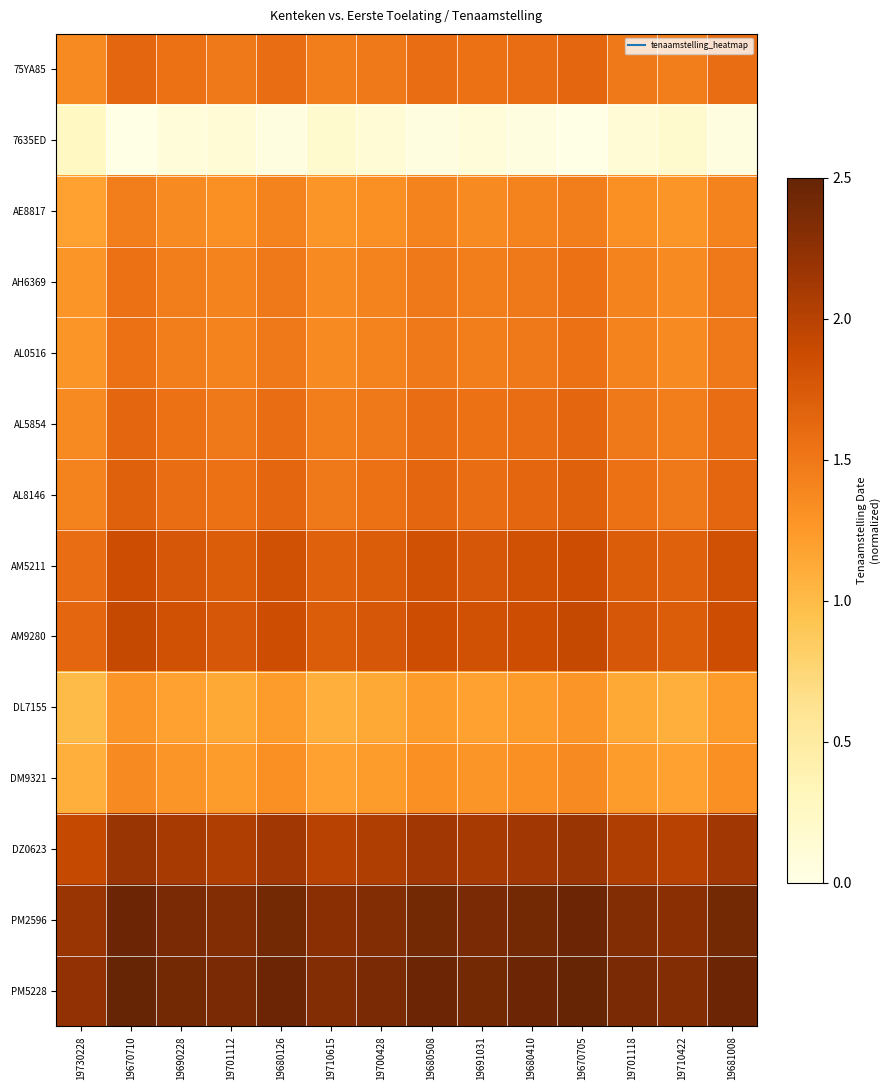

Reading left to right, transcribe all the data shown in this chart.

75YA85: 19730228=1.4	19670710=1.6	19690228=1.5	19701112=1.5	19680126=1.6	19710615=1.5	19700428=1.5	19680508=1.6	19691031=1.5	19680410=1.6	19670705=1.6	19701118=1.5	19710422=1.5	19681008=1.6
7635ED: 19730228=0.3	19670710=0.0	19690228=0.1	19701112=0.1	19680126=0.0	19710615=0.2	19700428=0.1	19680508=0.0	19691031=0.1	19680410=0.0	19670705=0.0	19701118=0.1	19710422=0.2	19681008=0.0
AE8817: 19730228=1.2	19670710=1.5	19690228=1.4	19701112=1.3	19680126=1.4	19710615=1.3	19700428=1.3	19680508=1.4	19691031=1.4	19680410=1.4	19670705=1.5	19701118=1.3	19710422=1.3	19681008=1.4
AH6369: 19730228=1.3	19670710=1.5	19690228=1.5	19701112=1.4	19680126=1.5	19710615=1.4	19700428=1.4	19680508=1.5	19691031=1.5	19680410=1.5	19670705=1.5	19701118=1.4	19710422=1.4	19681008=1.5
AL0516: 19730228=1.3	19670710=1.5	19690228=1.5	19701112=1.4	19680126=1.5	19710615=1.4	19700428=1.4	19680508=1.5	19691031=1.5	19680410=1.5	19670705=1.5	19701118=1.4	19710422=1.4	19681008=1.5
AL5854: 19730228=1.4	19670710=1.6	19690228=1.5	19701112=1.5	19680126=1.6	19710615=1.5	19700428=1.5	19680508=1.6	19691031=1.5	19680410=1.6	19670705=1.6	19701118=1.5	19710422=1.5	19681008=1.6
AL8146: 19730228=1.4	19670710=1.7	19690228=1.6	19701112=1.5	19680126=1.6	19710615=1.5	19700428=1.5	19680508=1.6	19691031=1.6	19680410=1.6	19670705=1.7	19701118=1.5	19710422=1.5	19681008=1.6
AM5211: 19730228=1.6	19670710=1.9	19690228=1.8	19701112=1.7	19680126=1.8	19710615=1.7	19700428=1.7	19680508=1.8	19691031=1.8	19680410=1.8	19670705=1.9	19701118=1.7	19710422=1.7	19681008=1.8
AM9280: 19730228=1.6	19670710=1.9	19690228=1.8	19701112=1.8	19680126=1.9	19710615=1.7	19700428=1.8	19680508=1.9	19691031=1.8	19680410=1.9	19670705=1.9	19701118=1.8	19710422=1.7	19681008=1.9
DL7155: 19730228=1.0	19670710=1.3	19690228=1.2	19701112=1.1	19680126=1.2	19710615=1.1	19700428=1.1	19680508=1.2	19691031=1.2	19680410=1.2	19670705=1.3	19701118=1.1	19710422=1.1	19681008=1.2
DM9321: 19730228=1.1	19670710=1.4	19690228=1.3	19701112=1.2	19680126=1.3	19710615=1.2	19700428=1.2	19680508=1.3	19691031=1.3	19680410=1.3	19670705=1.4	19701118=1.2	19710422=1.2	19681008=1.3
DZ0623: 19730228=1.9	19670710=2.2	19690228=2.1	19701112=2.0	19680126=2.1	19710615=2.0	19700428=2.0	19680508=2.1	19691031=2.1	19680410=2.1	19670705=2.2	19701118=2.0	19710422=2.0	19681008=2.1
PM2596: 19730228=2.2	19670710=2.5	19690228=2.4	19701112=2.3	19680126=2.4	19710615=2.3	19700428=2.3	19680508=2.4	19691031=2.4	19680410=2.4	19670705=2.5	19701118=2.3	19710422=2.3	19681008=2.4
PM5228: 19730228=2.2	19670710=2.5	19690228=2.4	19701112=2.4	19680126=2.5	19710615=2.3	19700428=2.4	19680508=2.5	19691031=2.4	19680410=2.5	19670705=2.5	19701118=2.4	19710422=2.3	19681008=2.5